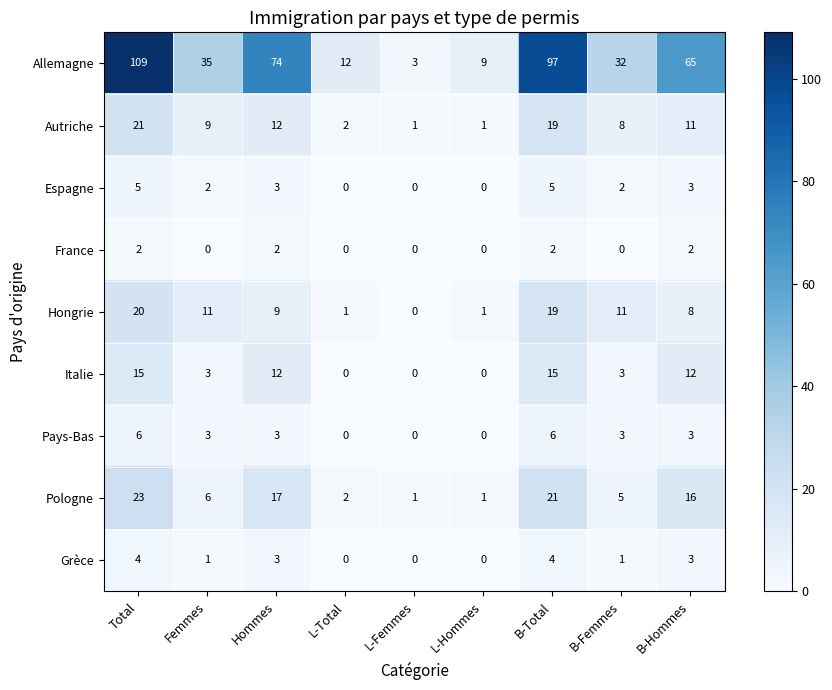

How many data points in Allemagne are less than 35?

4